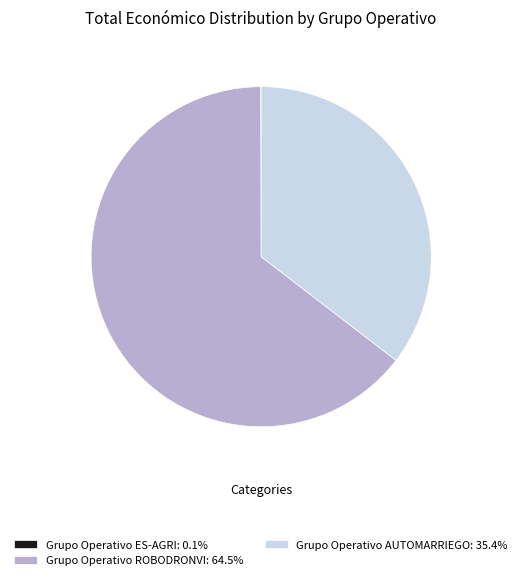

Is Grupo Operativo AUTOMARRIEGO: 35.4% the majority of the pie?

No